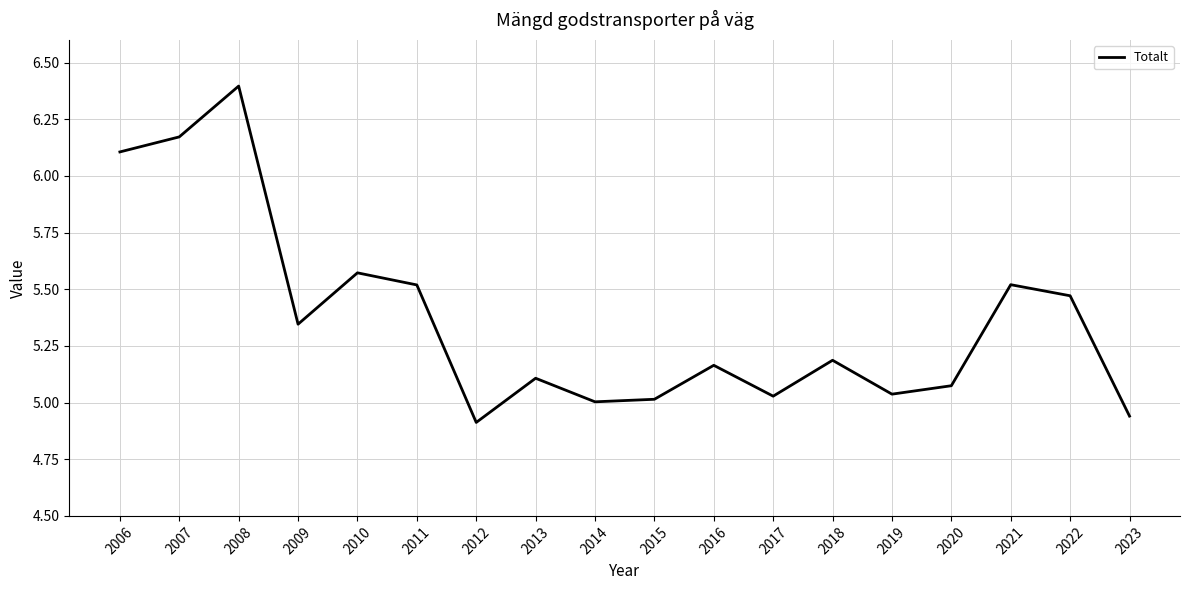

What is the change in value from 2011 to 2017?

-0.5